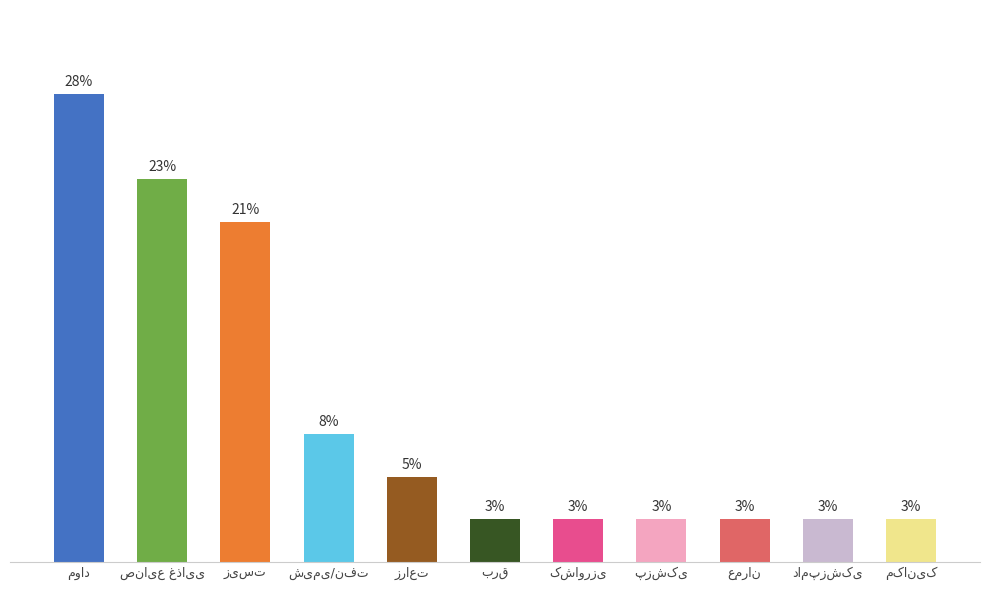

Does the chart contain any negative values?

No